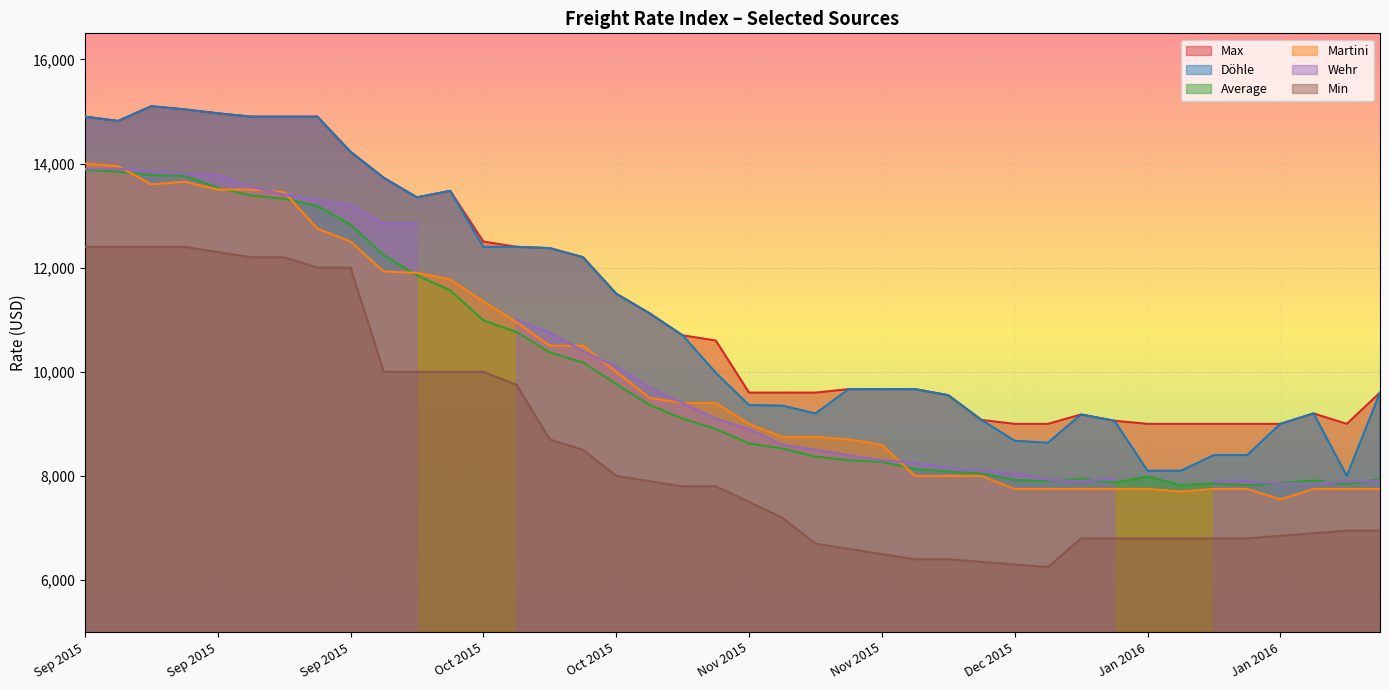

Which has a higher value, 12.11.2015 or 29.10.2015?

29.10.2015